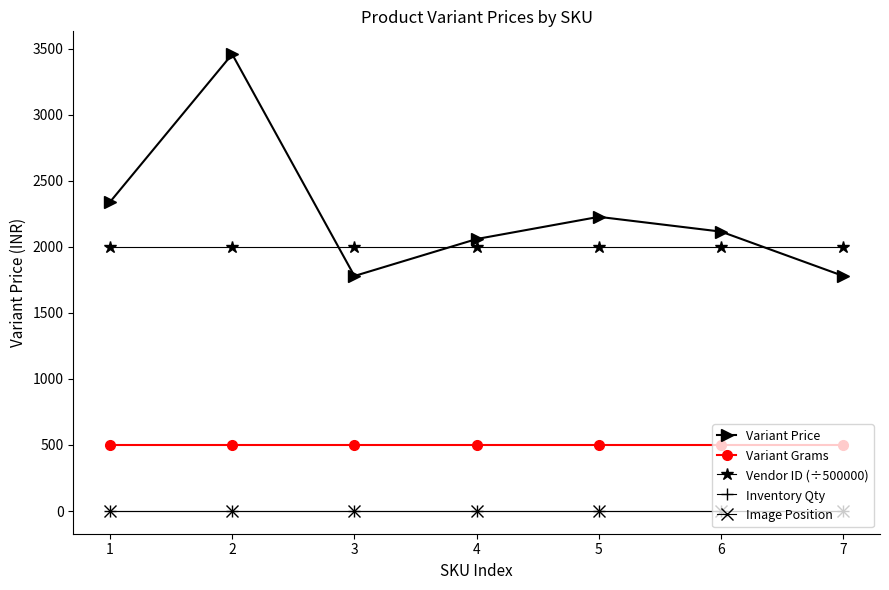

How many lines are shown in the chart?

5